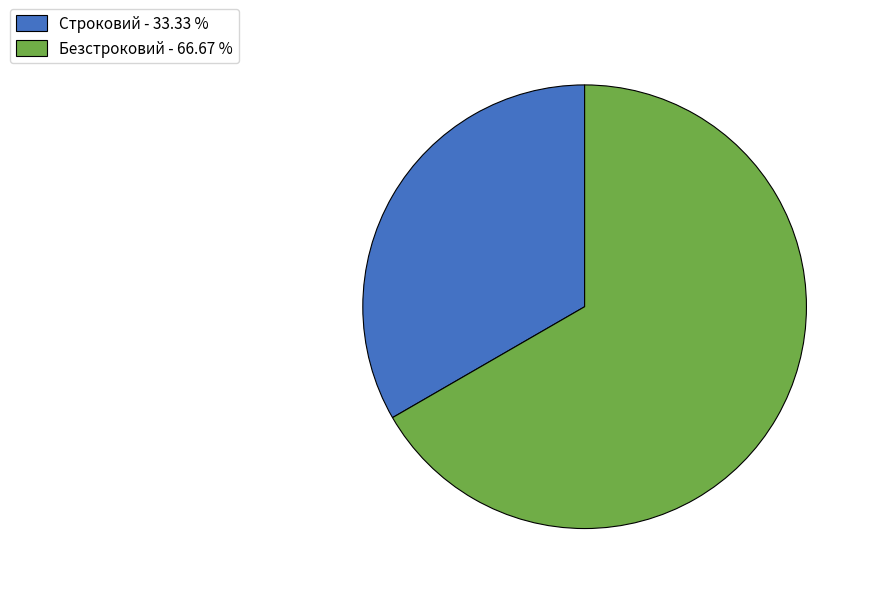

Count the number of slices in the pie.

2